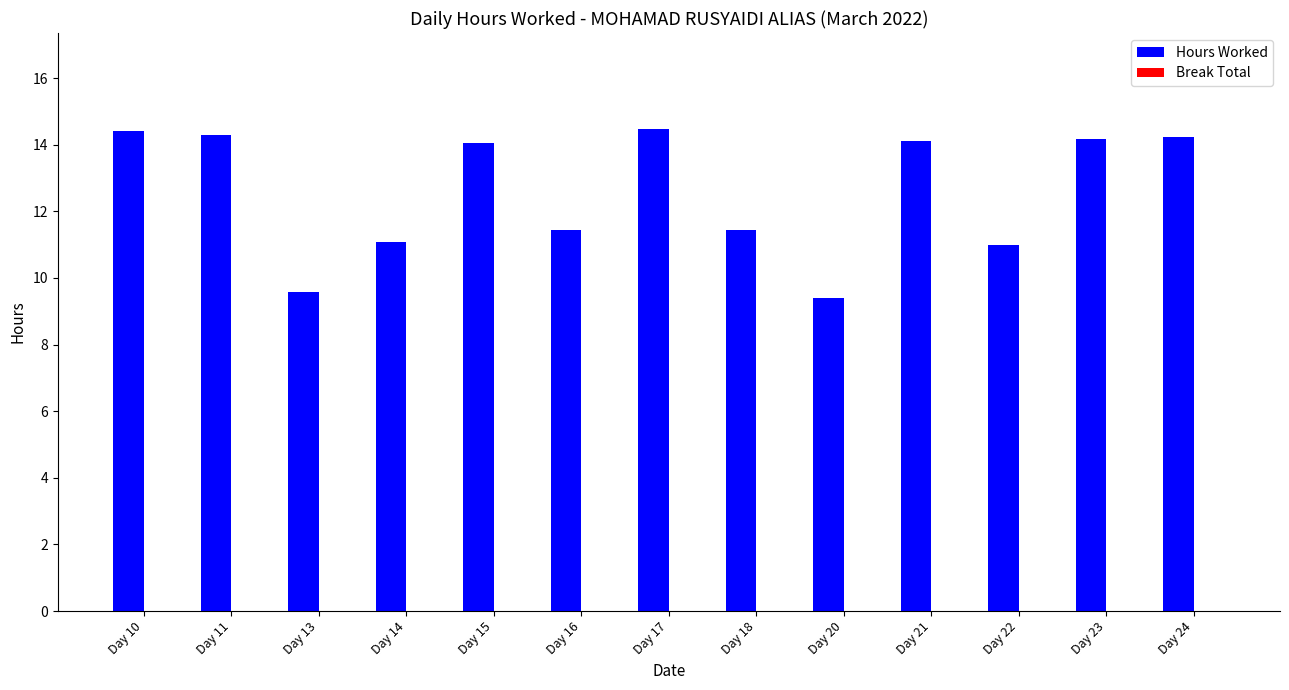

Count the number of categories in the chart.

13